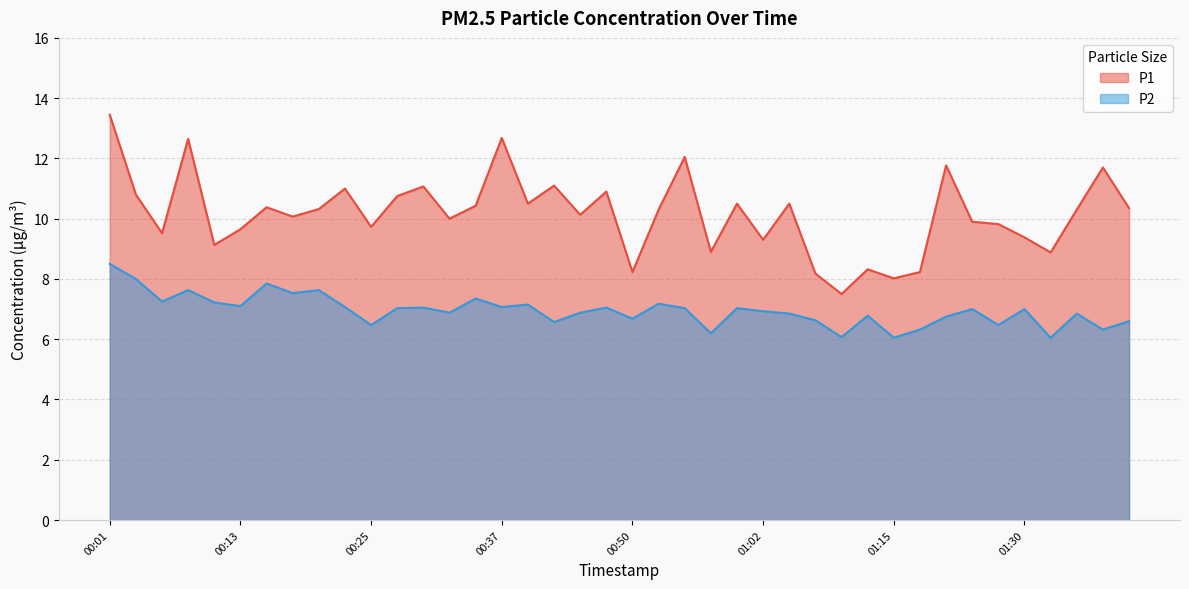

Reading left to right, what are all the values shown in this chart?

P1: 00:01=13.4	00:03=10.8	00:06=9.5	00:08=12.7	00:10=9.1	00:13=9.7	00:15=10.4	00:18=10.1	00:20=10.3	00:23=11.0	00:25=9.7	00:27=10.8	00:30=11.1	00:32=10.0	00:35=10.4	00:37=12.7	00:40=10.5	00:42=11.1	00:45=10.1	00:48=10.9	00:50=8.2	00:53=10.3	00:55=12.1	00:57=8.9	01:00=10.5	01:02=9.3	01:05=10.5	01:07=8.2	01:10=7.5	01:12=8.3	01:15=8.0	01:17=8.2	01:22=11.8	01:25=9.9	01:27=9.8	01:30=9.4	01:32=8.9	01:34=10.3	01:37=11.7	01:39=10.3
P2: 00:01=8.5	00:03=8.0	00:06=7.2	00:08=7.6	00:10=7.2	00:13=7.1	00:15=7.8	00:18=7.5	00:20=7.6	00:23=7.1	00:25=6.5	00:27=7.0	00:30=7.0	00:32=6.9	00:35=7.3	00:37=7.1	00:40=7.2	00:42=6.6	00:45=6.9	00:48=7.0	00:50=6.7	00:53=7.2	00:55=7.0	00:57=6.2	01:00=7.0	01:02=6.9	01:05=6.8	01:07=6.6	01:10=6.1	01:12=6.8	01:15=6.0	01:17=6.3	01:22=6.8	01:25=7.0	01:27=6.5	01:30=7.0	01:32=6.0	01:34=6.8	01:37=6.3	01:39=6.6